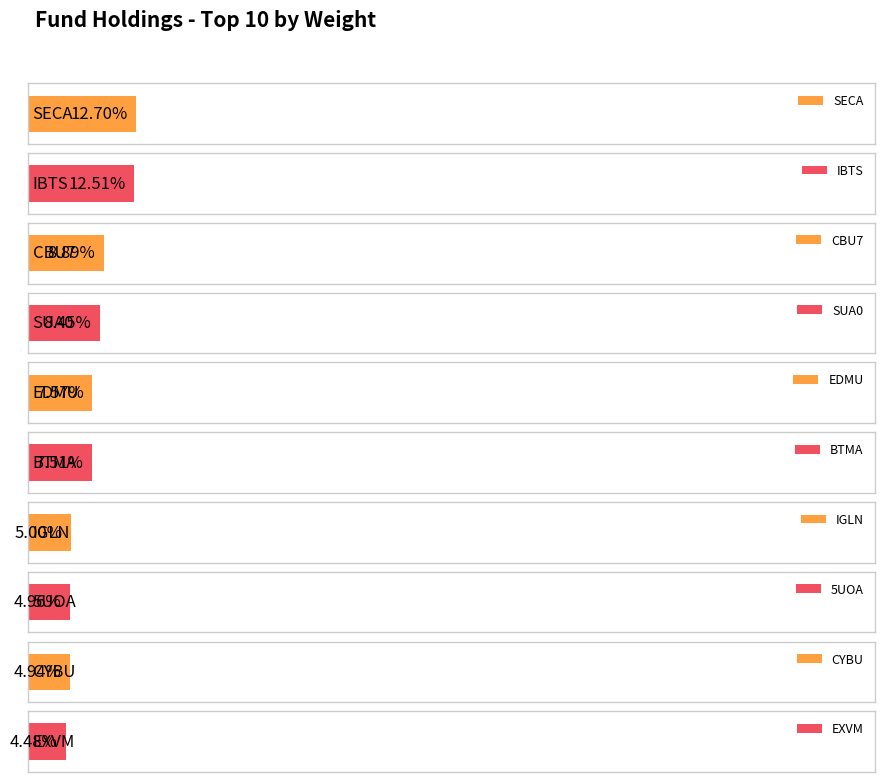

The value at IGLN is 8.6. True or false?

False